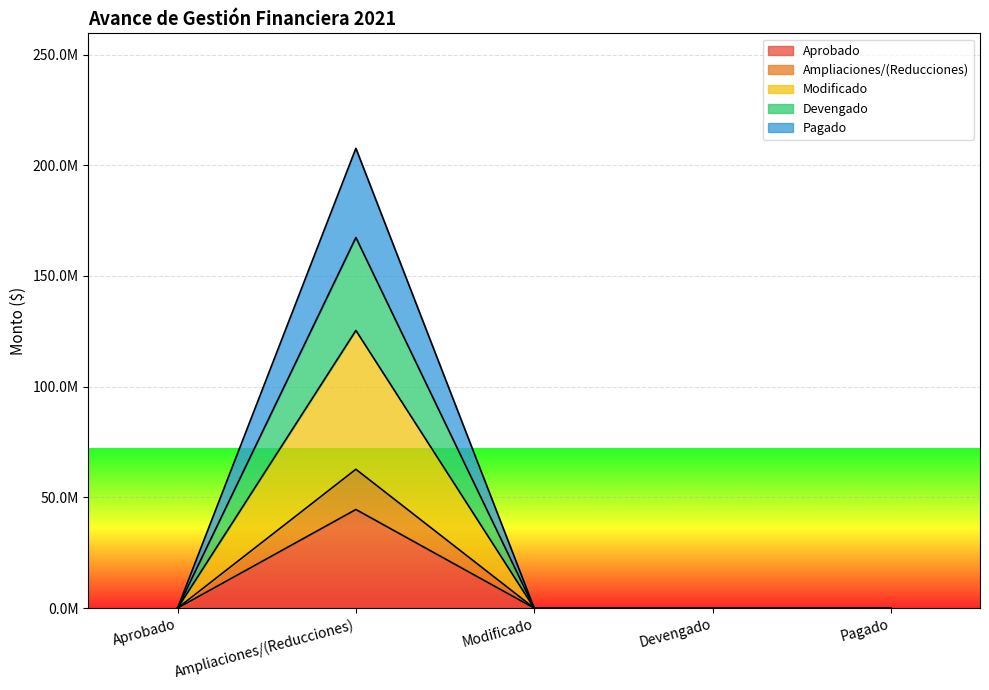

True or false: Ampliaciones/(Reducciones) and Devengado cross at least once.

False